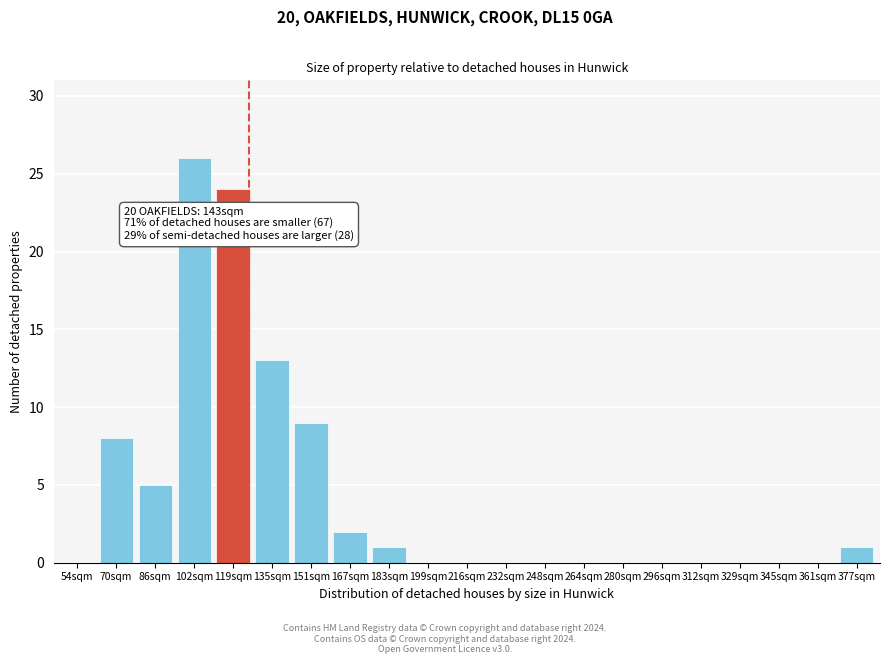

Reading left to right, list all the values displayed in this chart.

54sqm=0	70sqm=8	86sqm=5	102sqm=26	119sqm=24	135sqm=13	151sqm=9	167sqm=2	183sqm=1	199sqm=0	216sqm=0	232sqm=0	248sqm=0	264sqm=0	280sqm=0	296sqm=0	312sqm=0	329sqm=0	345sqm=0	361sqm=0	377sqm=1